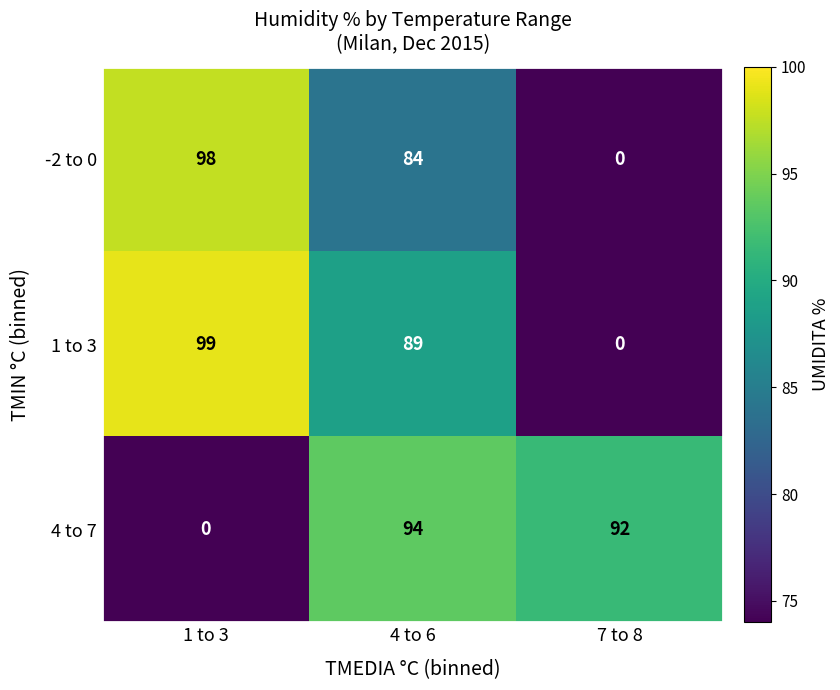

List the series in order of their overall mean, lowest first.

-2 to 0, 4 to 7, 1 to 3